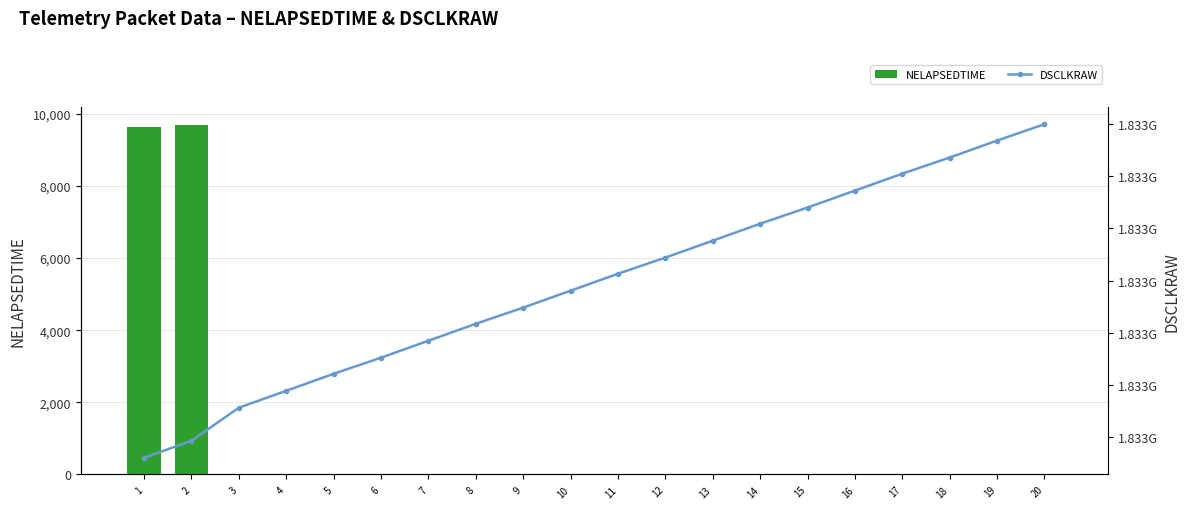

Reading left to right, transcribe all the data shown in this chart.

NELAPSEDTIME: 1=9626	2=9691	3=2	4=2	5=2	6=3	7=2	8=2	9=3	10=2	11=2	12=3	13=2	14=2	15=2	16=2	17=3	18=2	19=2	20=3
DSCLKRAW: 1=1833239120	2=1833239185	3=1833239312	4=1833239377	5=1833239442	6=1833239504	7=1833239569	8=1833239634	9=1833239696	10=1833239761	11=1833239826	12=1833239888	13=1833239953	14=1833240018	15=1833240080	16=1833240145	17=1833240210	18=1833240272	19=1833240337	20=1833240400